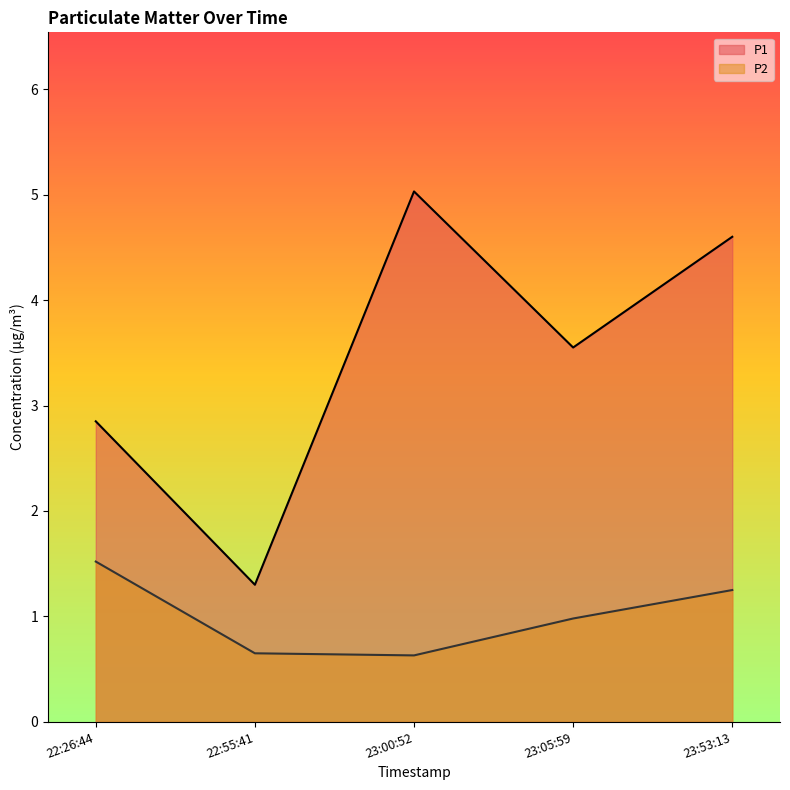

What position from the left is 23:53:13?

5